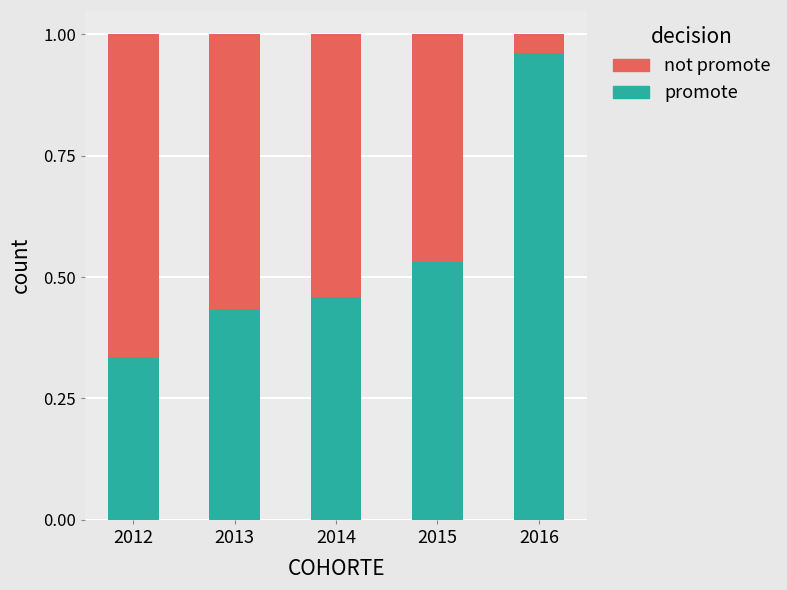

The promote series shows 0.1 at 2012. True or false?

False